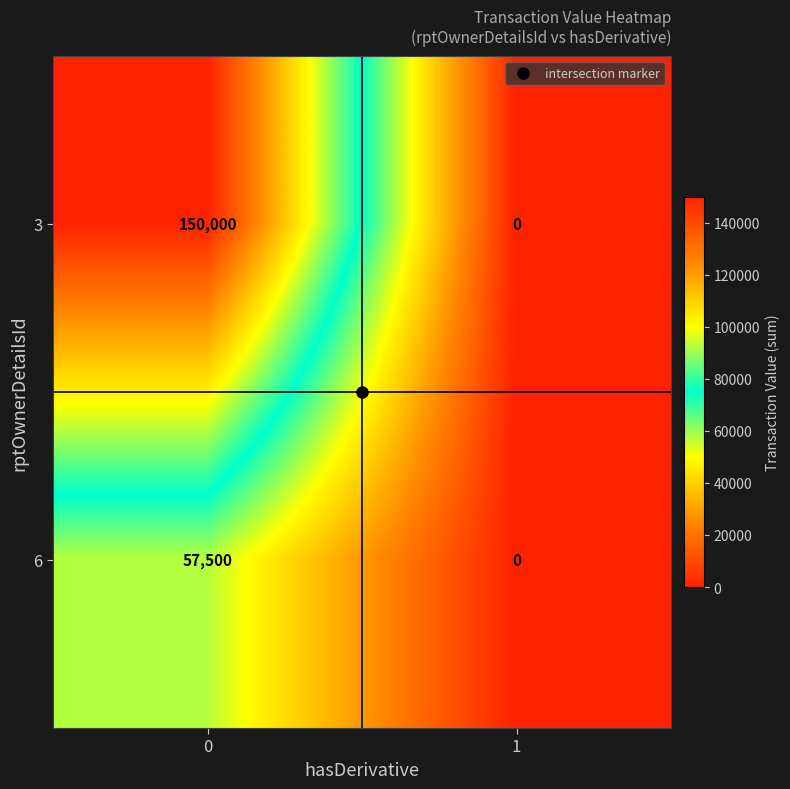

Which series has the largest total across all categories?

3